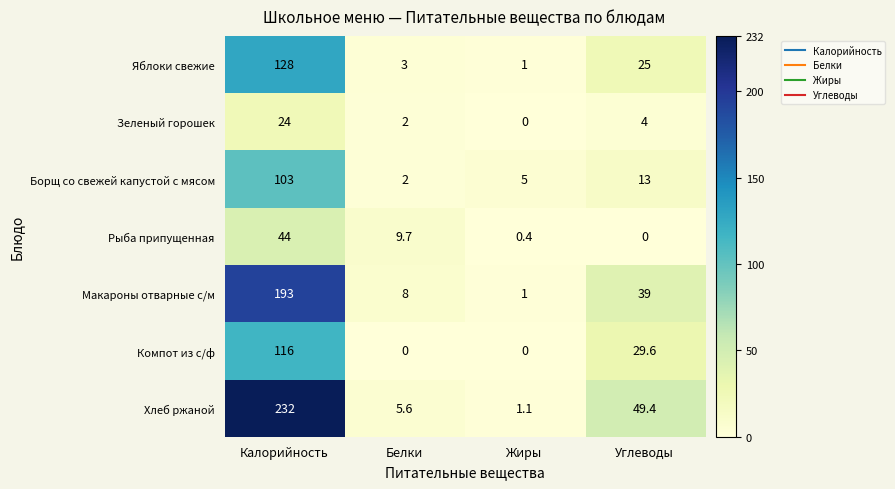

At how many categories does at least one series exceed 75?

1